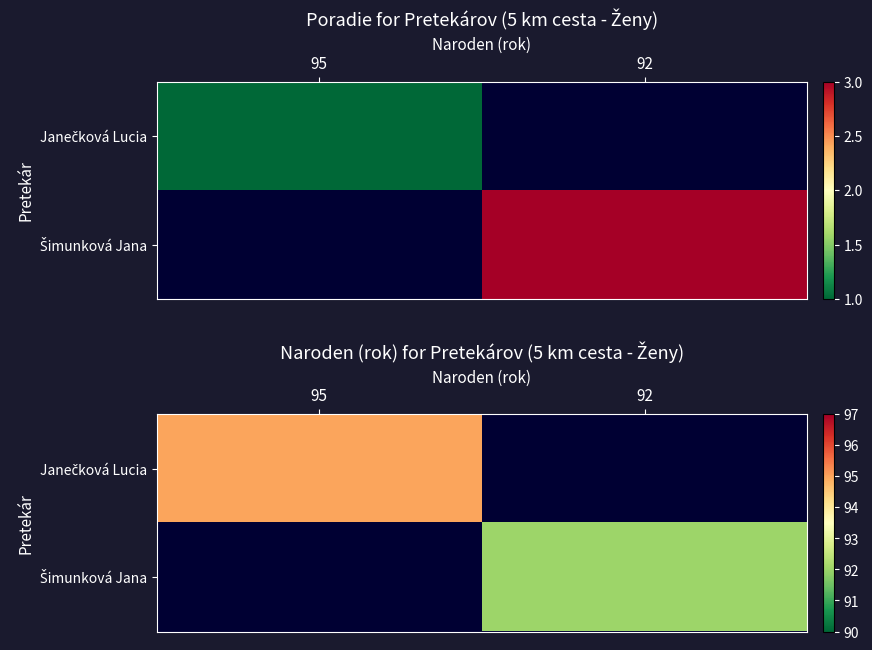

List the series in order of their overall mean, lowest first.

Janečková Lucia, Šimunková Jana